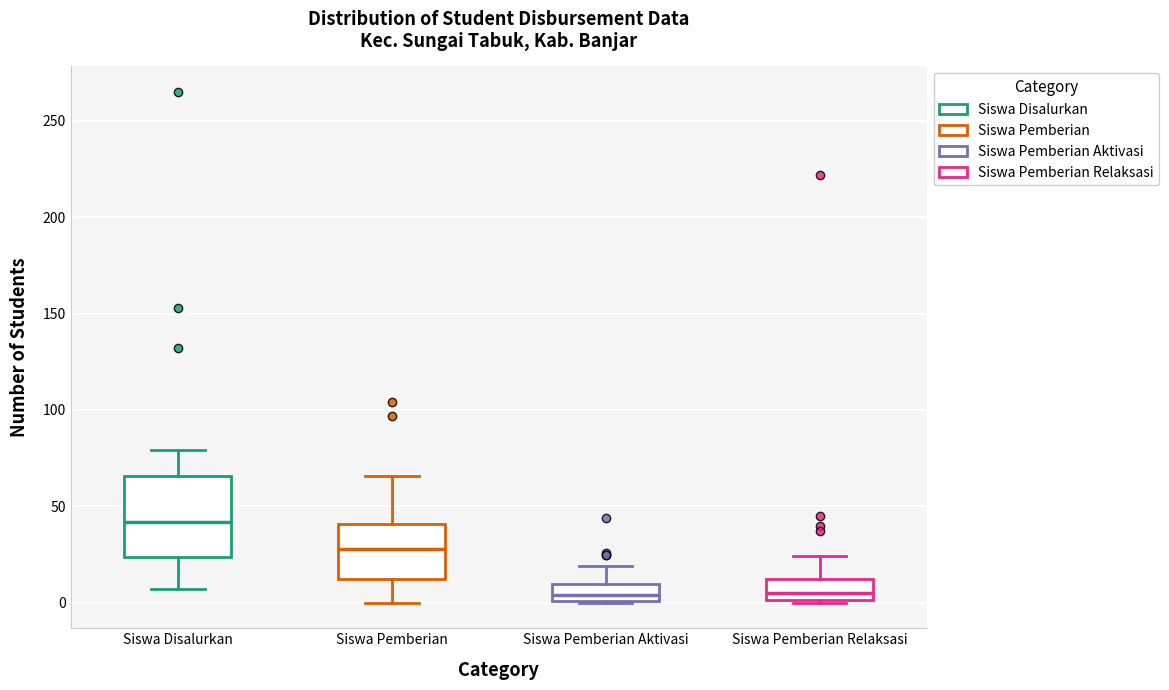

Reading left to right, transcribe this box plot: for each box, give where its median line is, the range the box spans, and where its two whiskers end, as read against the y-axis. The values are not printed on the chart, so give them approximately, as read against the axis.

Siswa Disalurkan: median 40, box 25 to 65, whiskers 5 to 80
Siswa Pemberian: median 30, box 15 to 40, whiskers 0 to 65
Siswa Pemberian Aktivasi: median 5, box 0 to 10, whiskers 0 to 20
Siswa Pemberian Relaksasi: median 5, box 0 to 15, whiskers 0 to 25